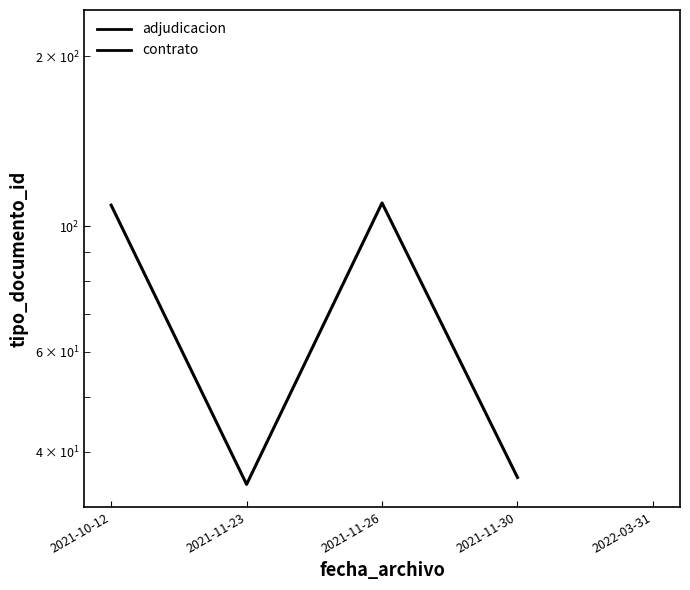

Where is adjudicacion nearest to the value 72?

2021-11-30